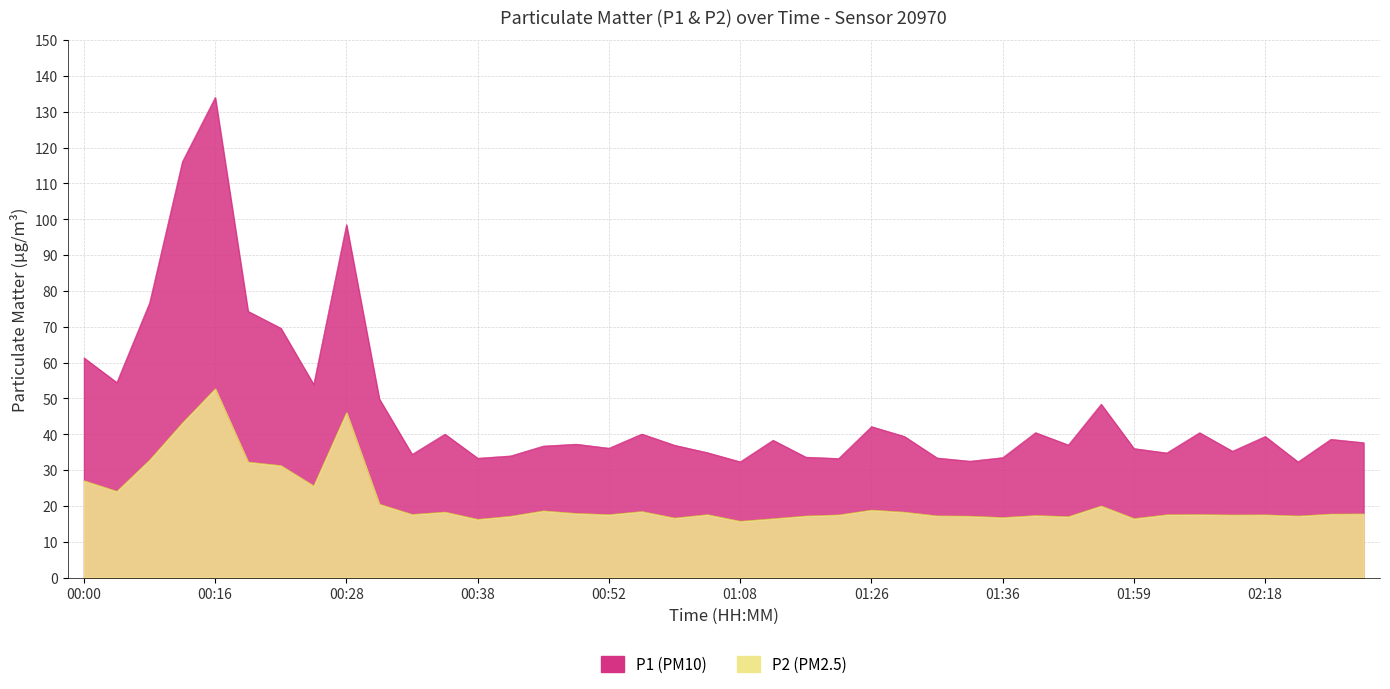

Reading right to left, what are all the values shown in this chart?

P1: 02:35=37.7	02:32=38.6	02:23=32.3	02:18=39.4	02:12=35.3	02:04=40.5	02:01=34.8	01:59=36.0	01:56=48.4	01:54=37.0	01:51=40.5	01:36=33.5	01:33=32.5	01:31=33.4	01:28=39.4	01:26=42.1	01:18=33.2	01:15=33.6	01:13=38.4	01:08=32.3	01:02=34.9	00:57=37.0	00:54=40.1	00:52=36.1	00:49=37.2	00:47=36.7	00:44=34.0	00:38=33.3	00:36=40.0	00:33=34.4	00:31=49.9	00:28=98.5	00:26=53.9	00:21=69.6	00:18=74.3	00:16=134.0	00:13=116.1	00:05=76.7	00:02=54.5	00:00=61.3
P2: 02:35=17.8	02:32=17.7	02:23=17.2	02:18=17.5	02:12=17.5	02:04=17.6	02:01=17.6	01:59=16.5	01:56=20.0	01:54=17.0	01:51=17.3	01:36=16.8	01:33=17.1	01:31=17.2	01:28=18.3	01:26=18.9	01:18=17.5	01:15=17.2	01:13=16.4	01:08=15.7	01:02=17.6	00:57=16.6	00:54=18.4	00:52=17.6	00:49=17.9	00:47=18.6	00:44=17.1	00:38=16.3	00:36=18.3	00:33=17.6	00:31=20.5	00:28=46.0	00:26=25.6	00:21=31.3	00:18=32.2	00:16=52.7	00:13=43.2	00:05=32.8	00:02=24.1	00:00=27.1